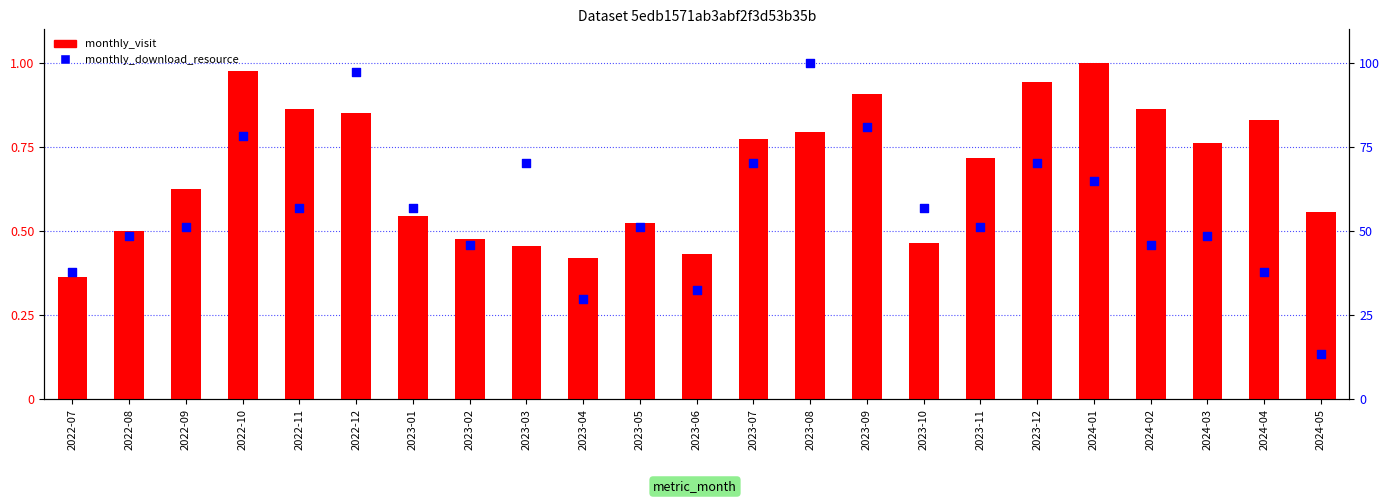

What is the total value across all series at 2022-11?

1.4